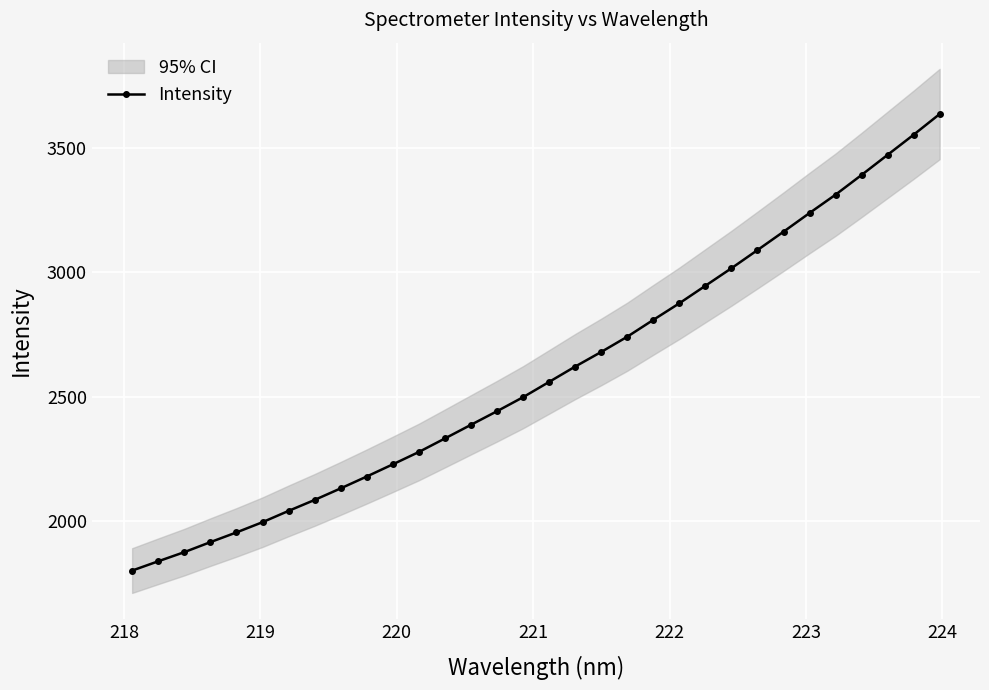

What is the lowest value of the Intensity series?

1799.9